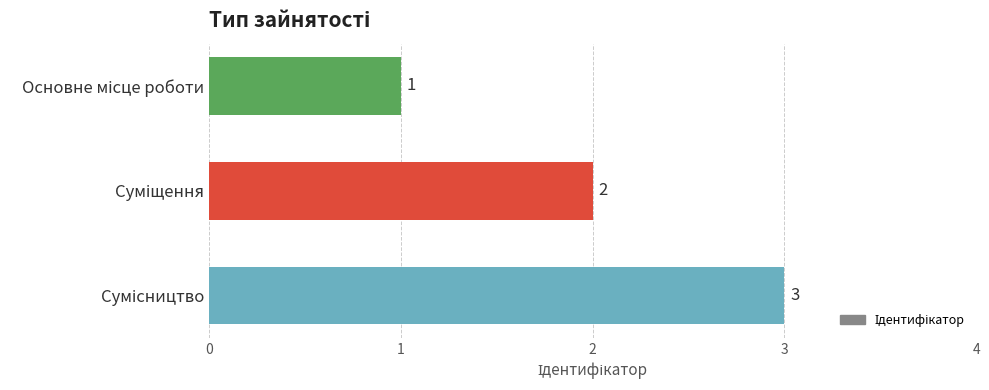

How many values are between 1 and 3?

3